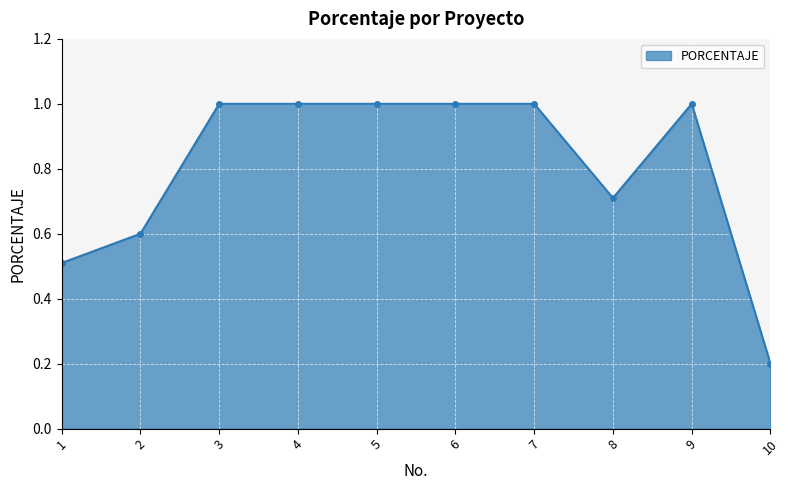

The value at 3 is 1.6. True or false?

False